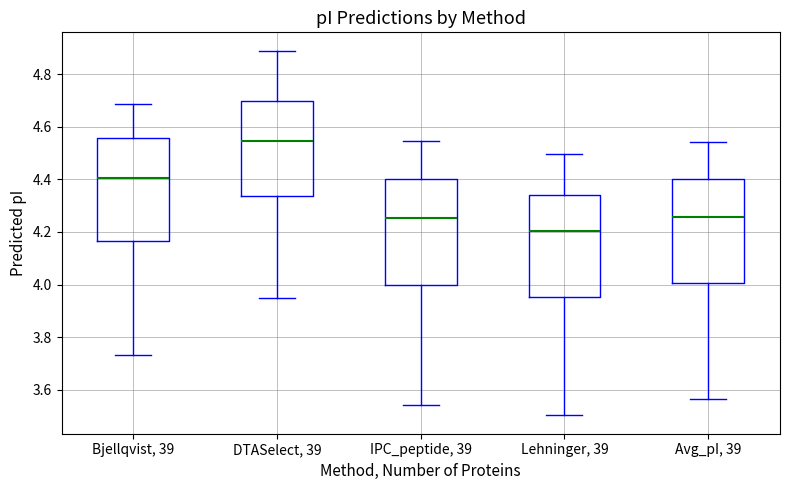

Where does the median line of the box for IPC_peptide, 39 sit on the y-axis? The values are not printed on the chart, so give them approximately, as read against the axis.

4.26